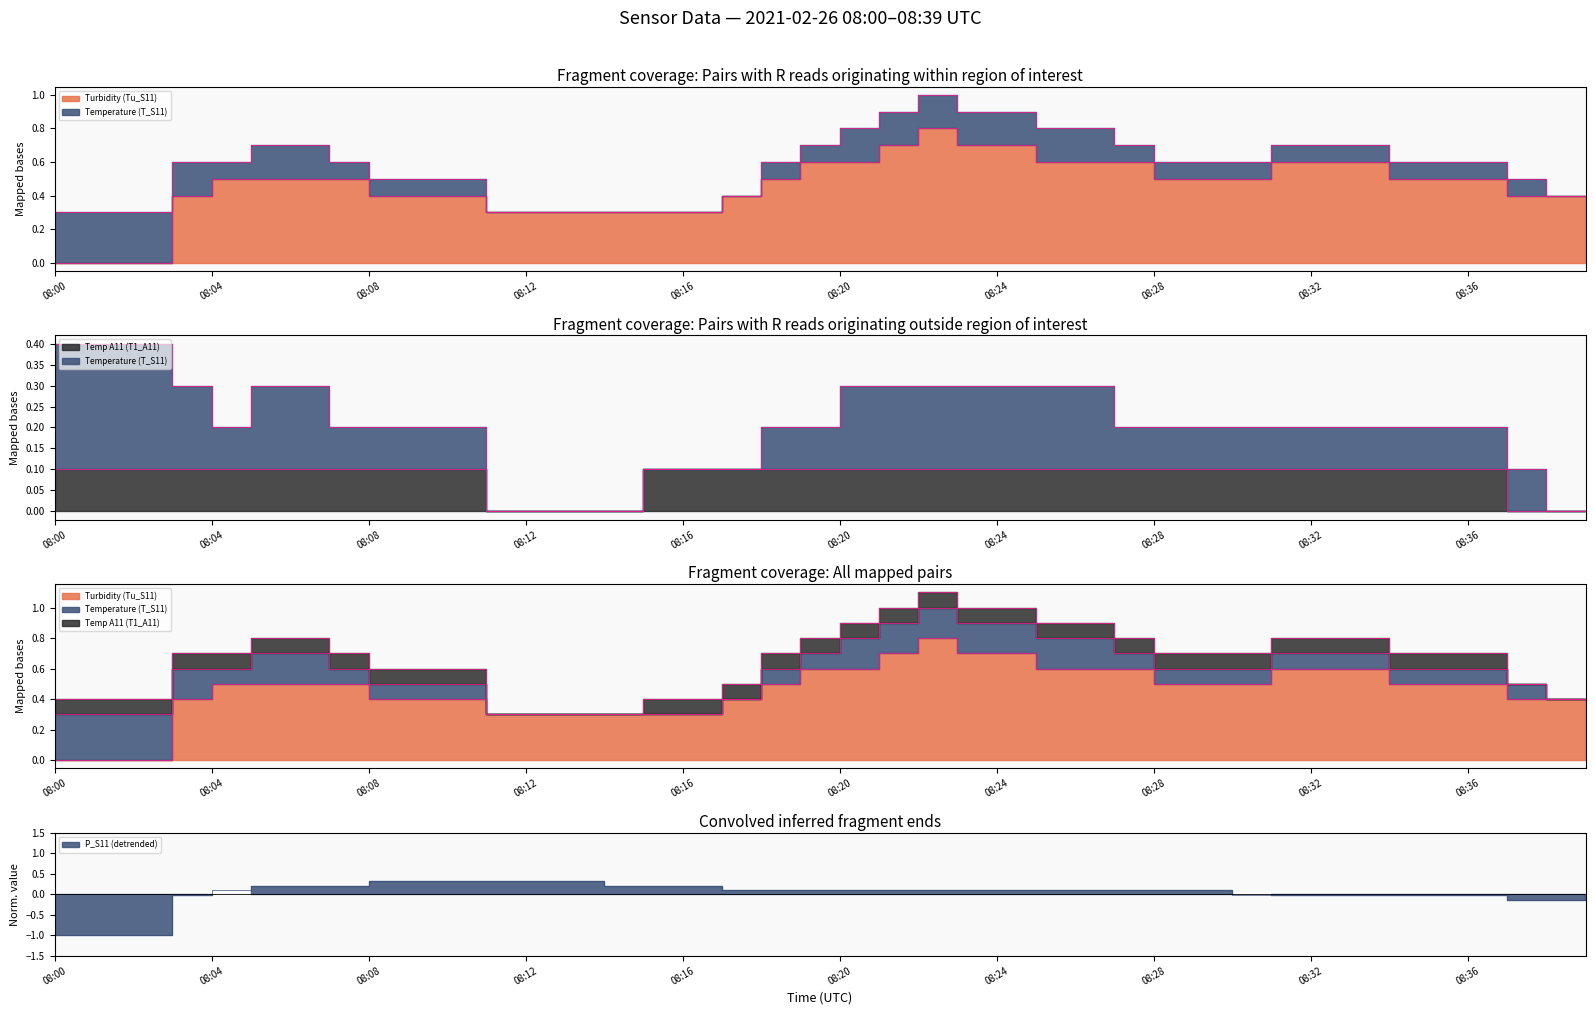

Does the chart have visible grid lines?

No